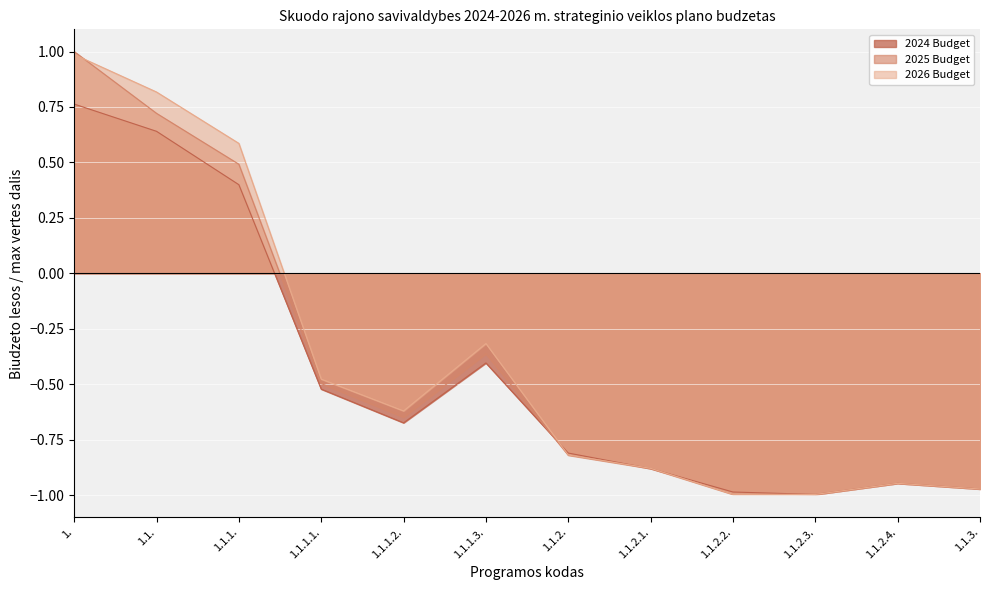

After their last crossing, which series has the higher values: 2025 Budget or 2024 Budget?

2025 Budget